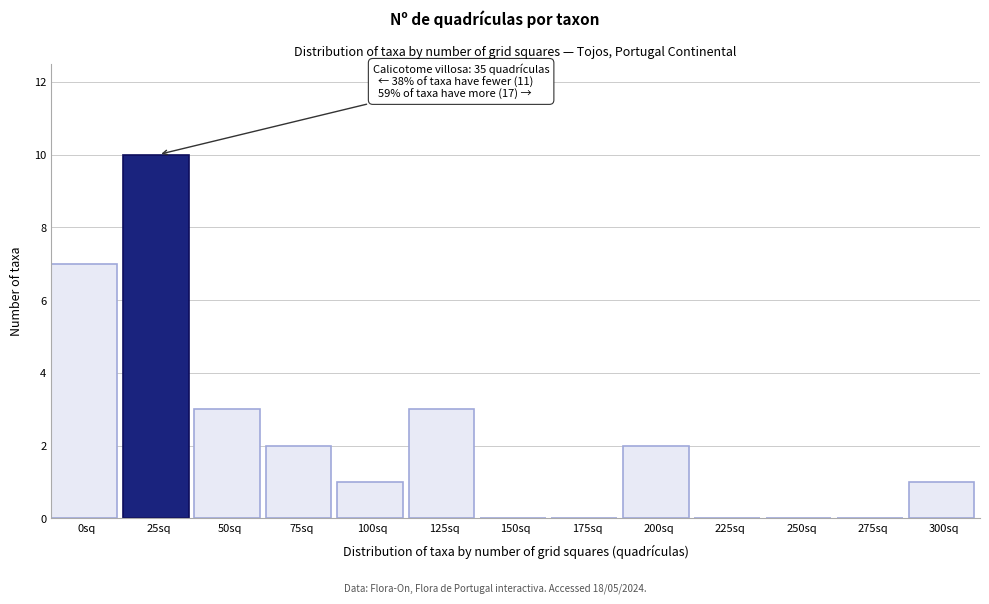

Reading left to right, transcribe all the data shown in this chart.

0sq=7	25sq=10	50sq=3	75sq=2	100sq=1	125sq=3	150sq=0	175sq=0	200sq=2	225sq=0	250sq=0	275sq=0	300sq=1